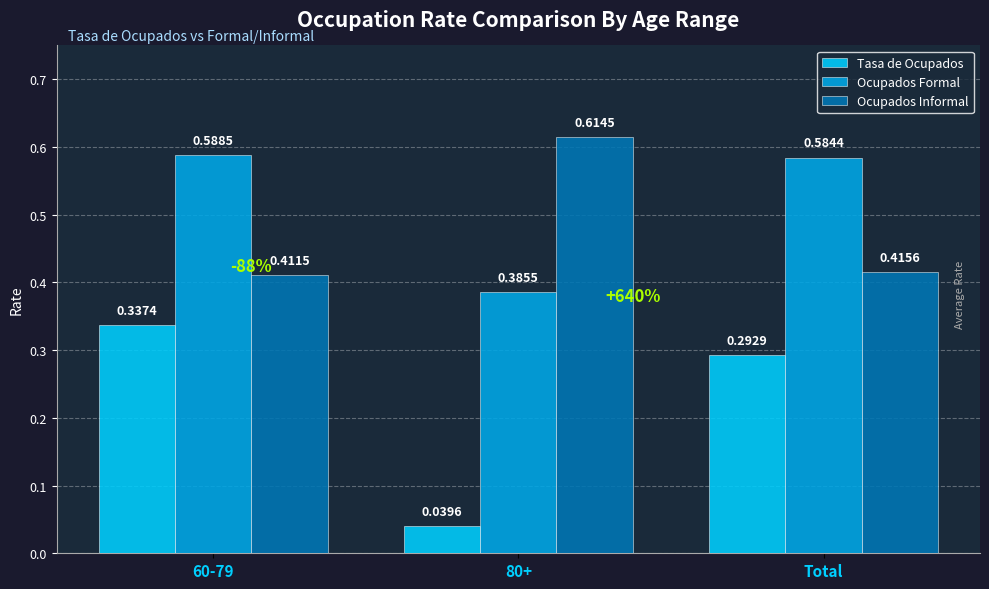

What is the sum of all Ocupados Formal values?

1.6